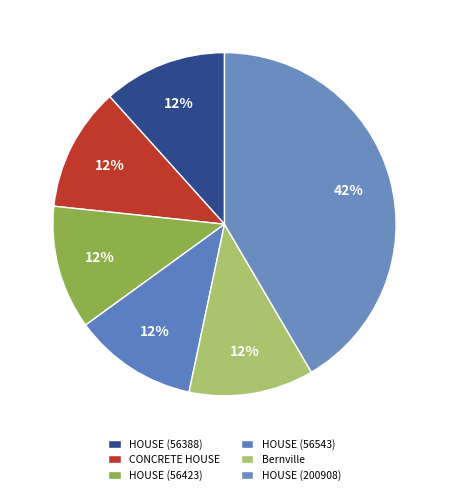

How many slices are in this pie chart?

6